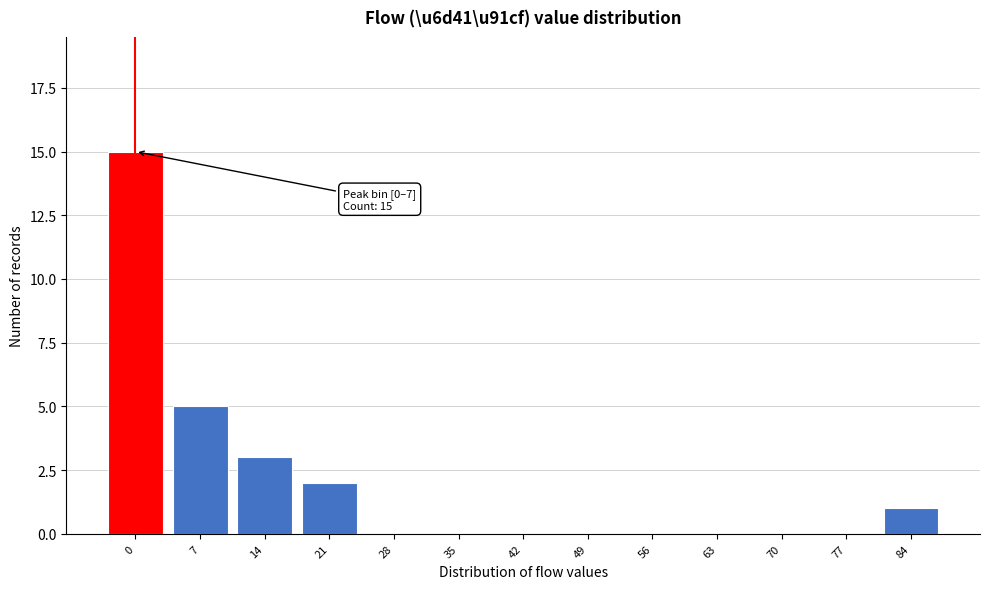

Reading left to right, list all the values displayed in this chart.

0=15	7=5	14=3	21=2	28=0	35=0	42=0	49=0	56=0	63=0	70=0	77=0	84=1